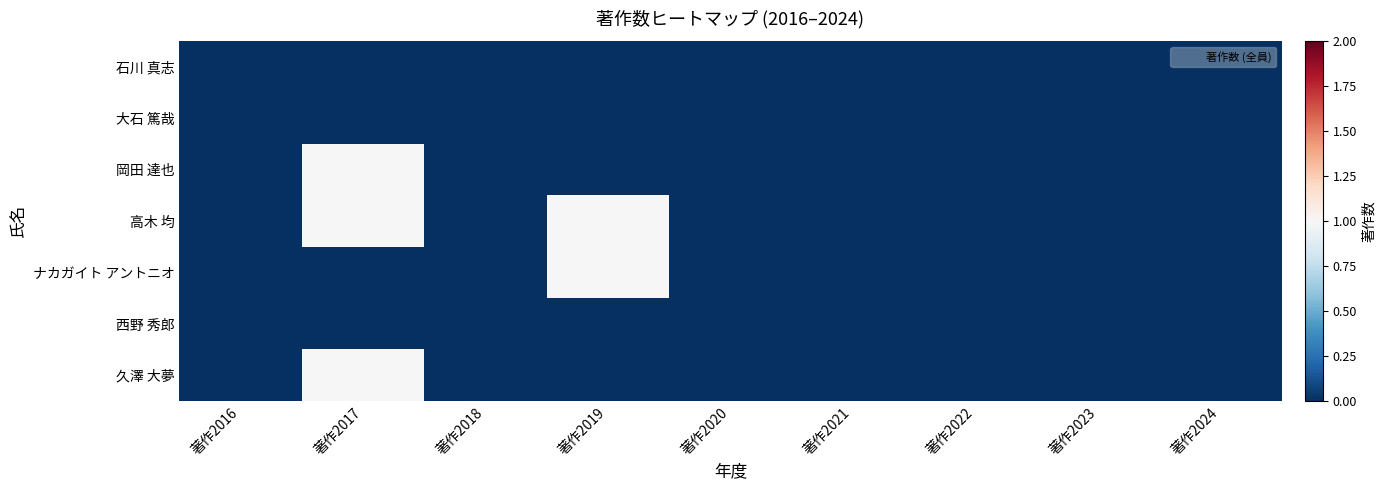

Which has a higher value, 著作2022 or 著作2016?

著作2022